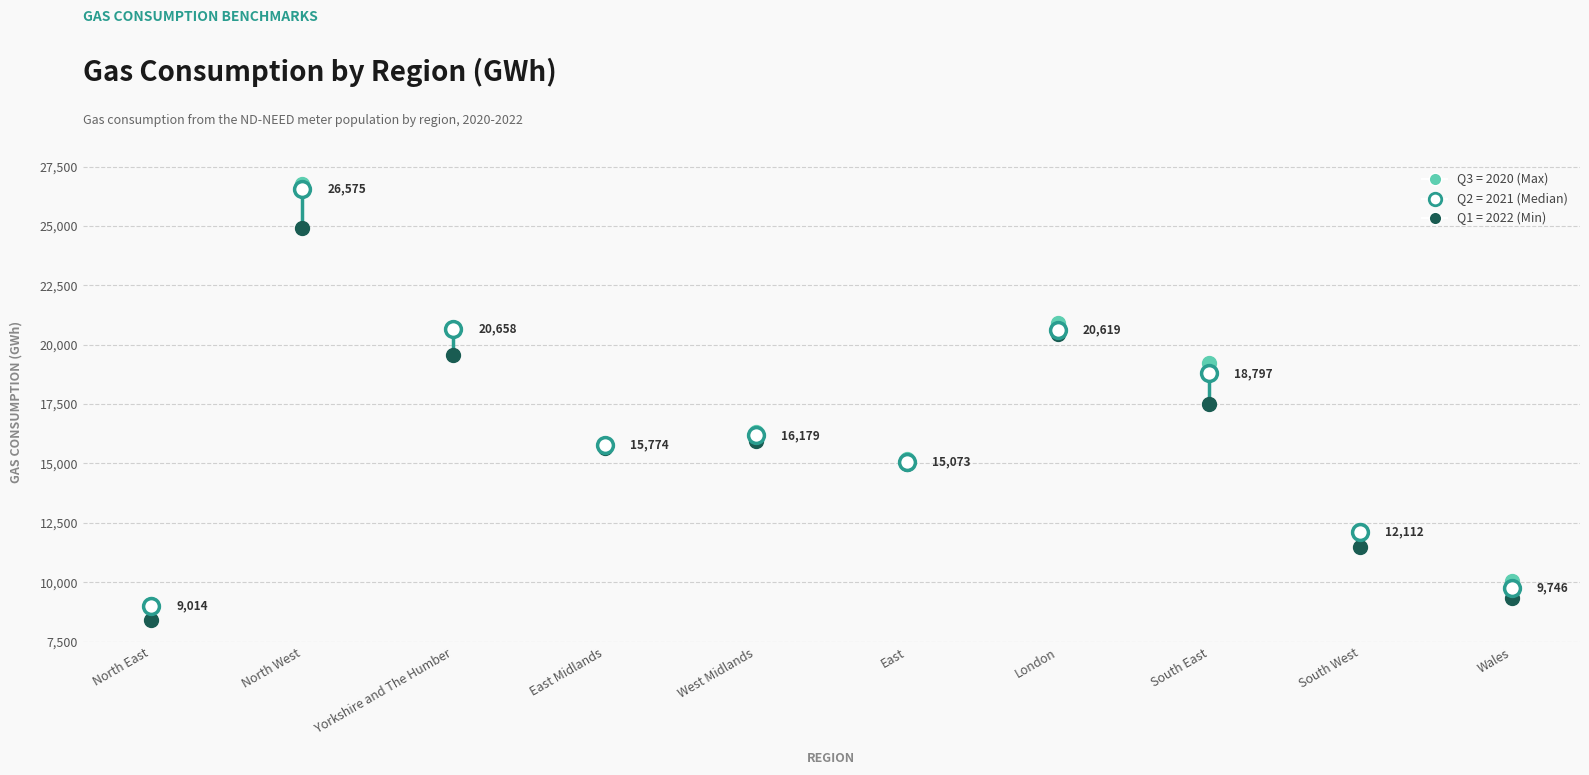

In the Q2 = 2021 (Median) series, what Y value is closest to 17794?

18797